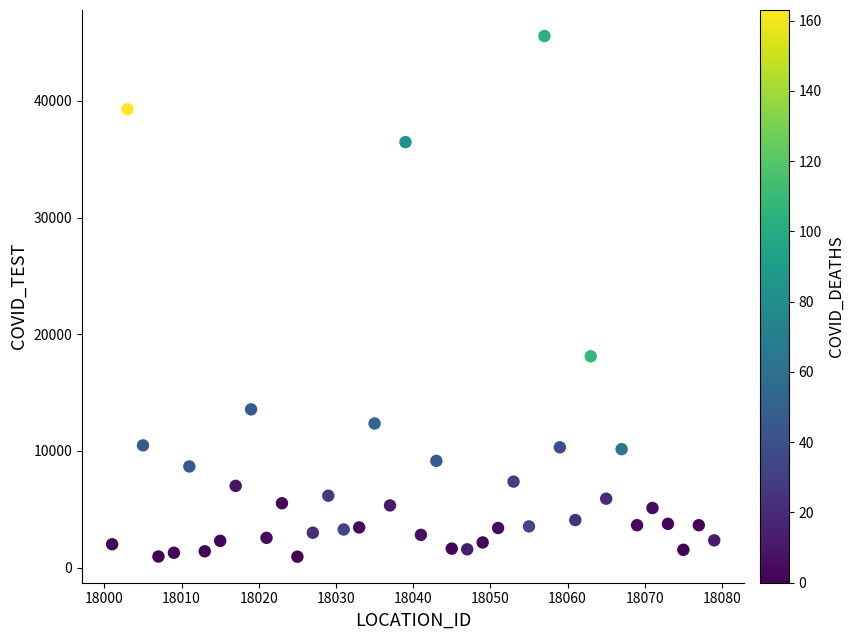

What Y value in the scatter plot is closest to 23250?

18113